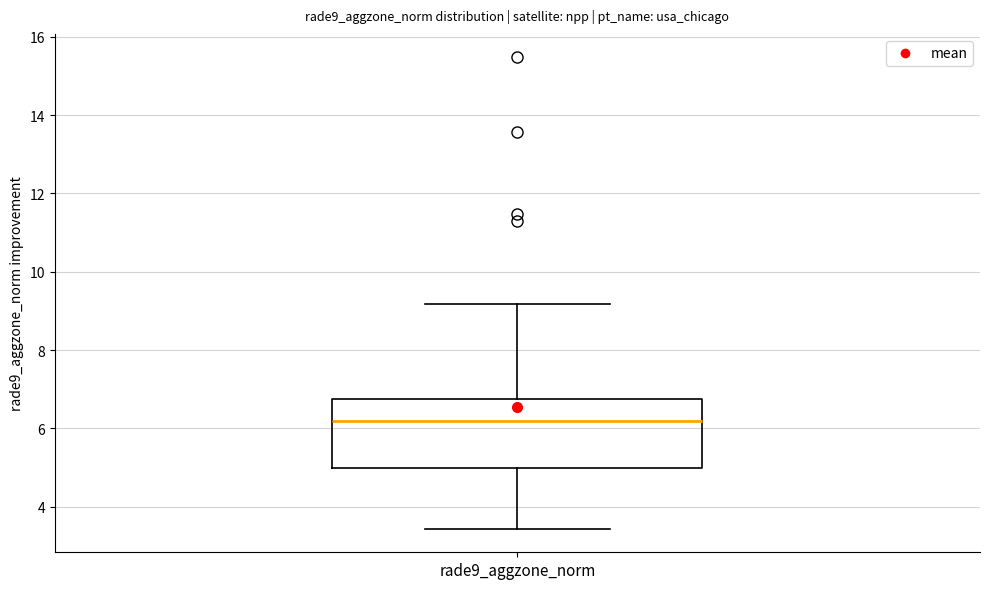

Read this box plot against the y-axis: the position of the median line, the range covered by the box, and the ends of both whiskers. The values are not printed on the chart, so give them approximately, as read against the axis.

median 6.2, box 5.0 to 6.8, whiskers 3.4 to 9.2